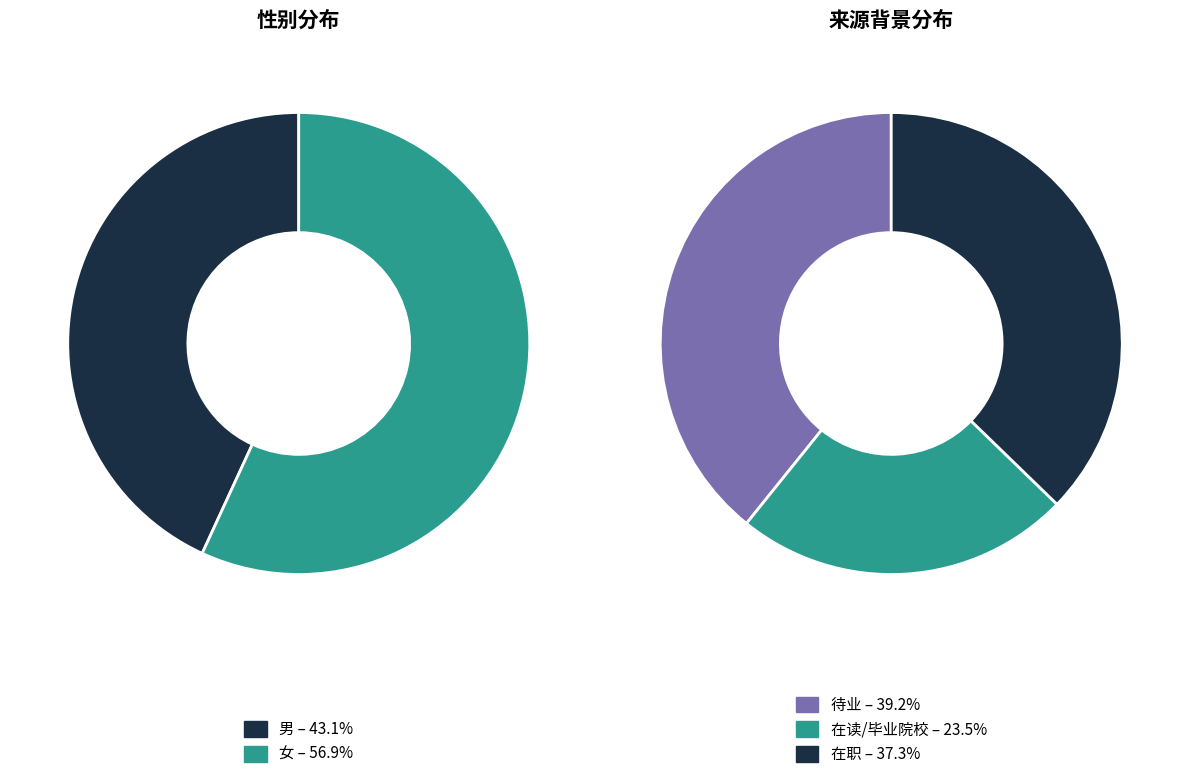

How many slices are in this pie chart?

2